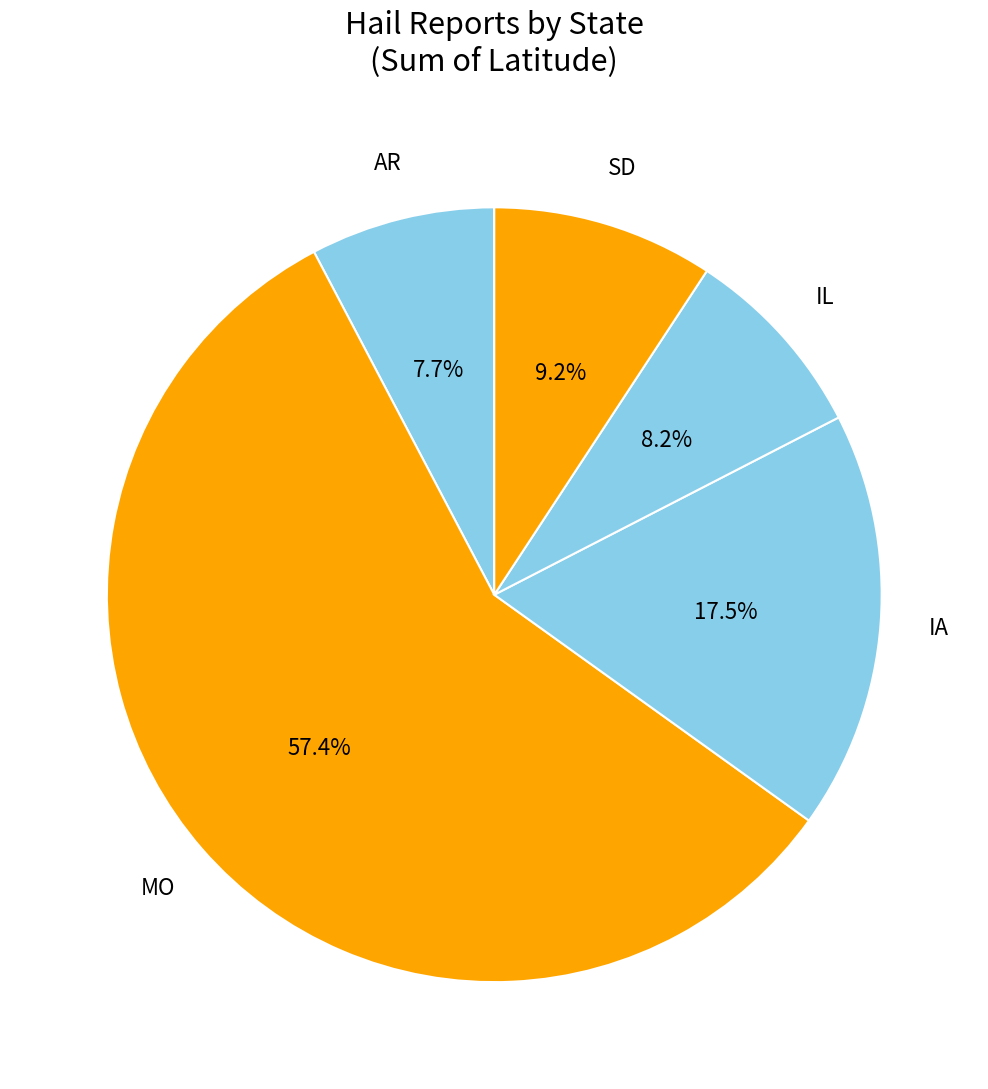

To the nearest percent, what is the average slice percentage?

20%